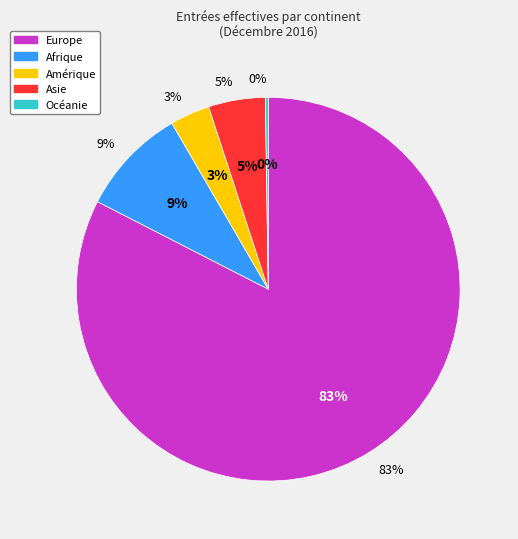

Which category has the biggest portion of the pie?

Europe